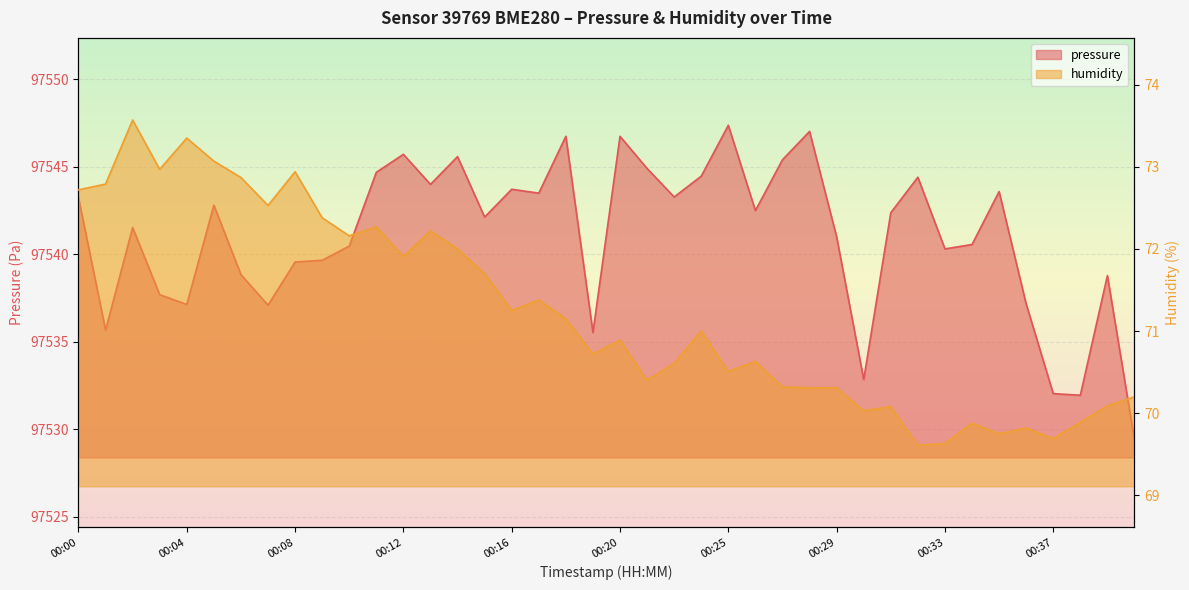

True or false: humidity and pressure cross at least once.

False